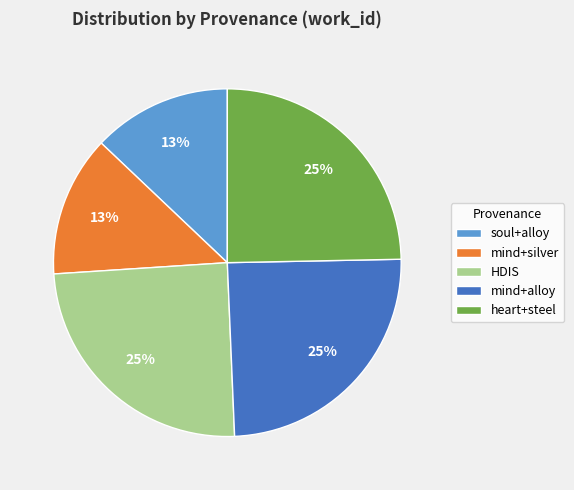

Which has a higher value, HDIS or soul+alloy?

HDIS